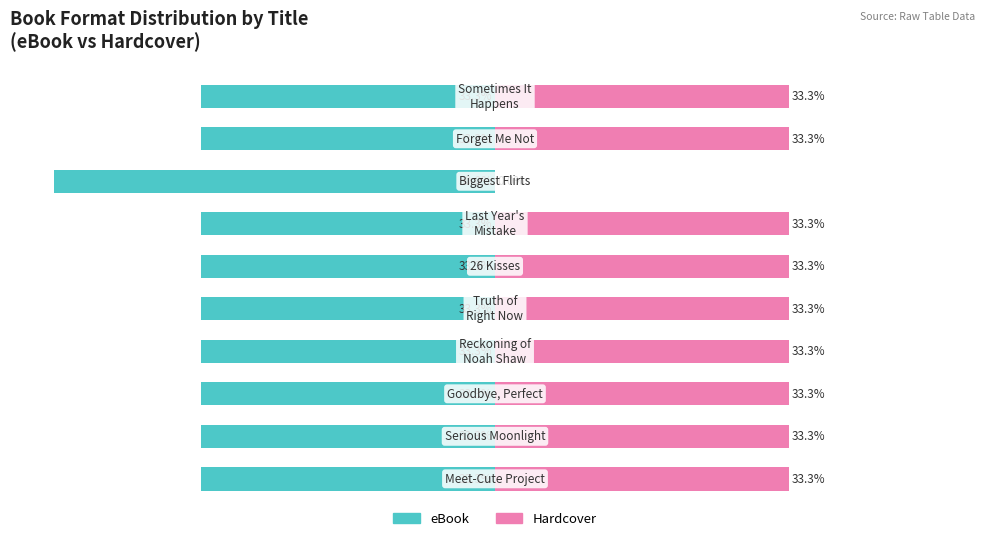

What is the value of the eBook bar at the 10th from the left?

-33.3